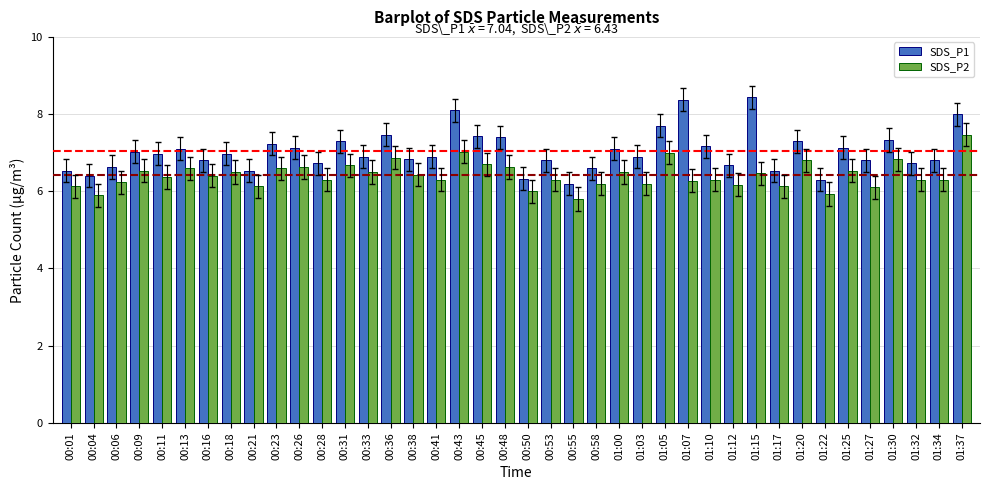

How many series are shown in this chart?

2